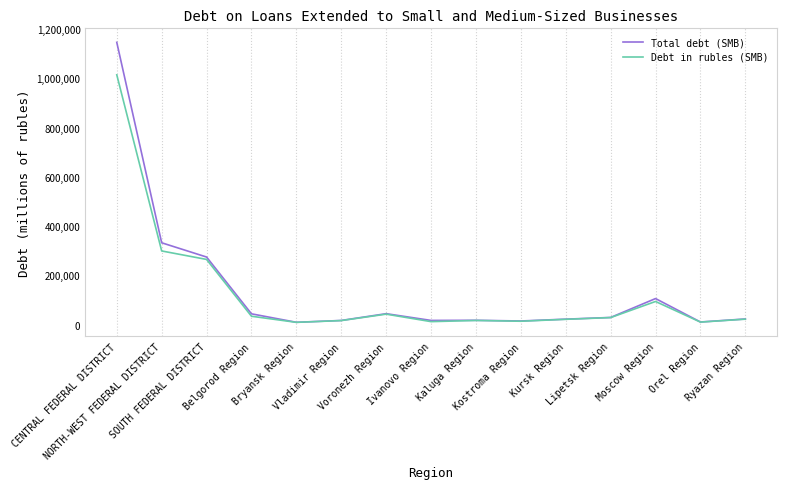

Rank the series by their maximum value, from highest to lowest.

Total debt (SMB), Debt in rubles (SMB)